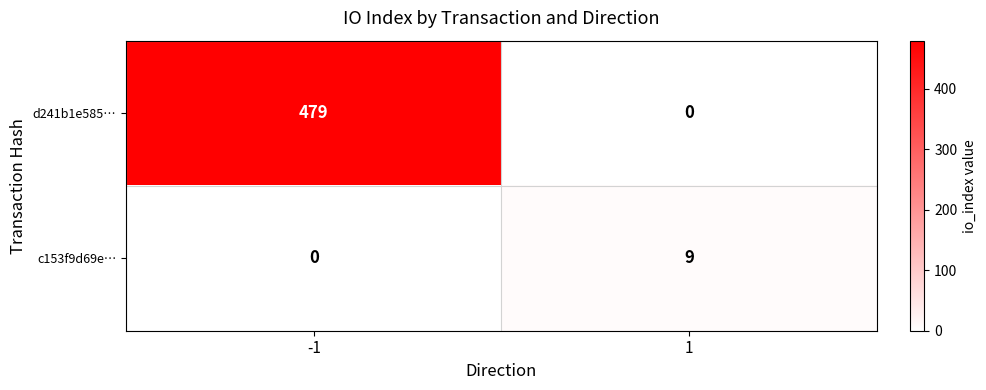

How many values in d241b1e585… are above zero?

1